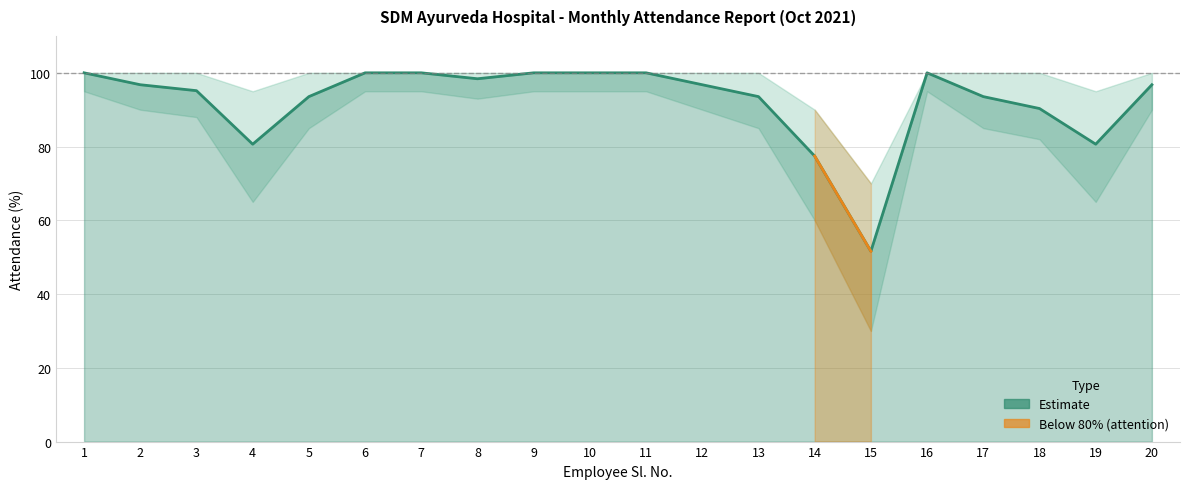

What is the sum of the values at 20 and 18?

187.1